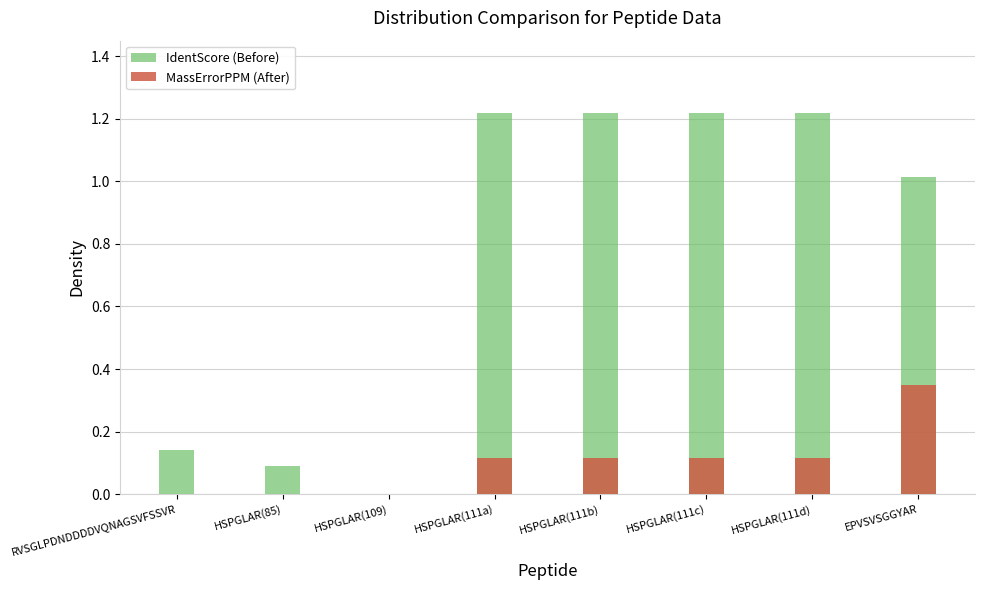

Which series has the largest range (max minus min)?

IdentScore (Before)